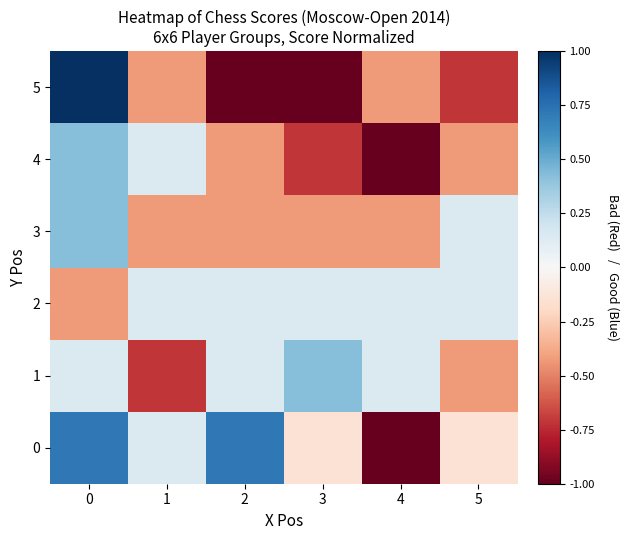

Between 1 and 3, which series saw the biggest shift?

1